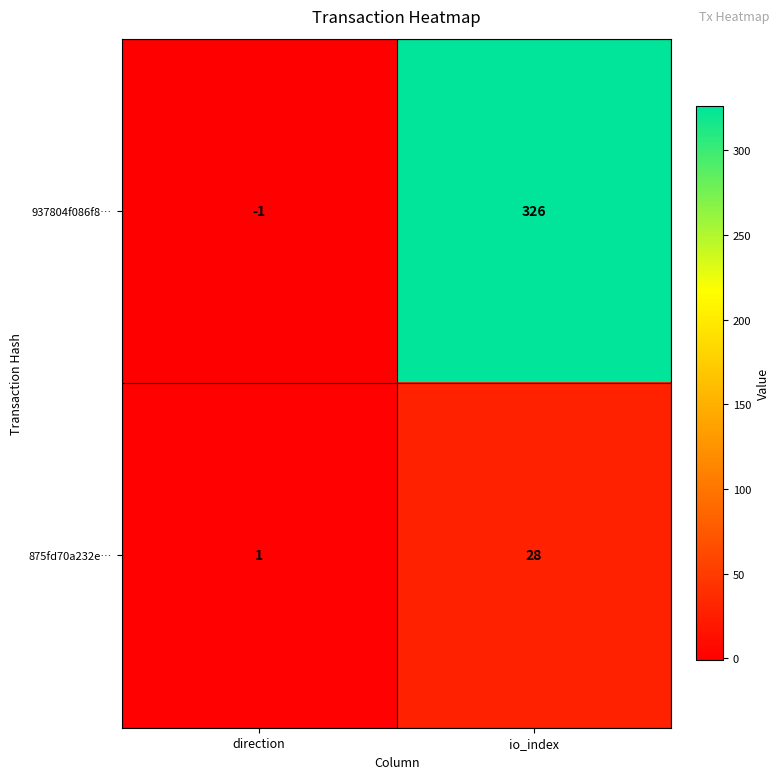

How many data points does each series have?

2